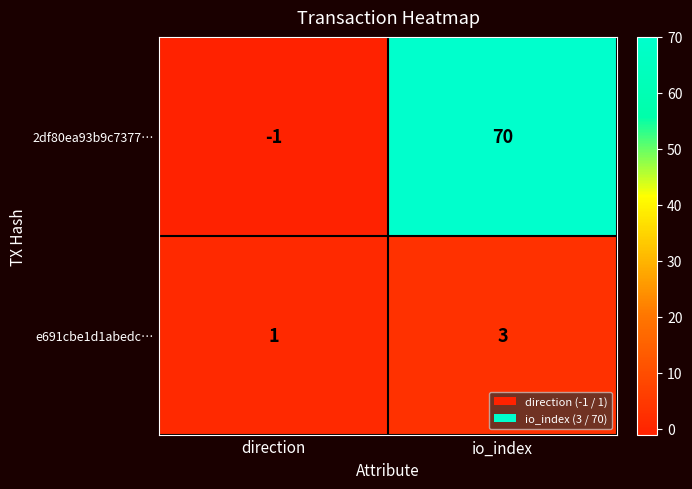

At which category is the sum across all series the highest?

io_index